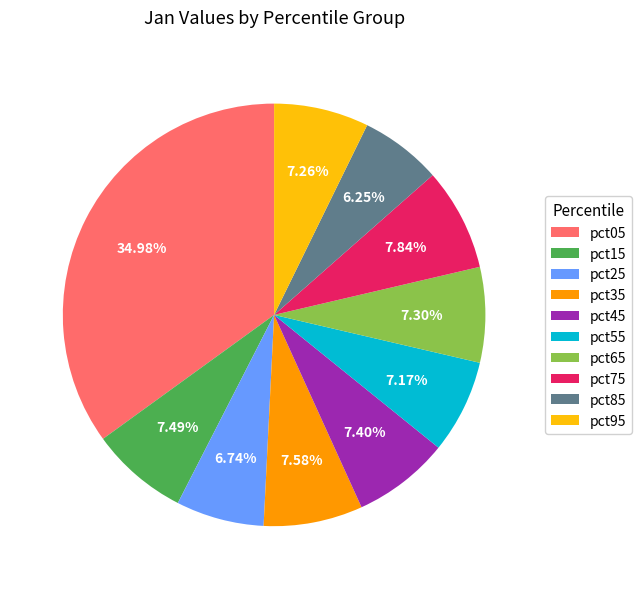

Is it true that pct85 is 15% of the pie?

False